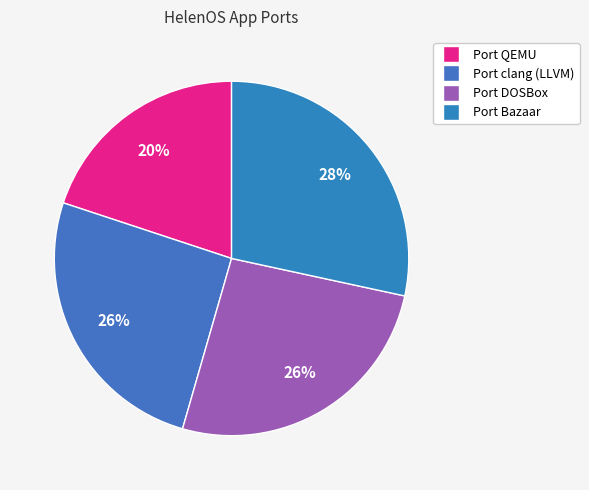

How many slices are in this pie chart?

4